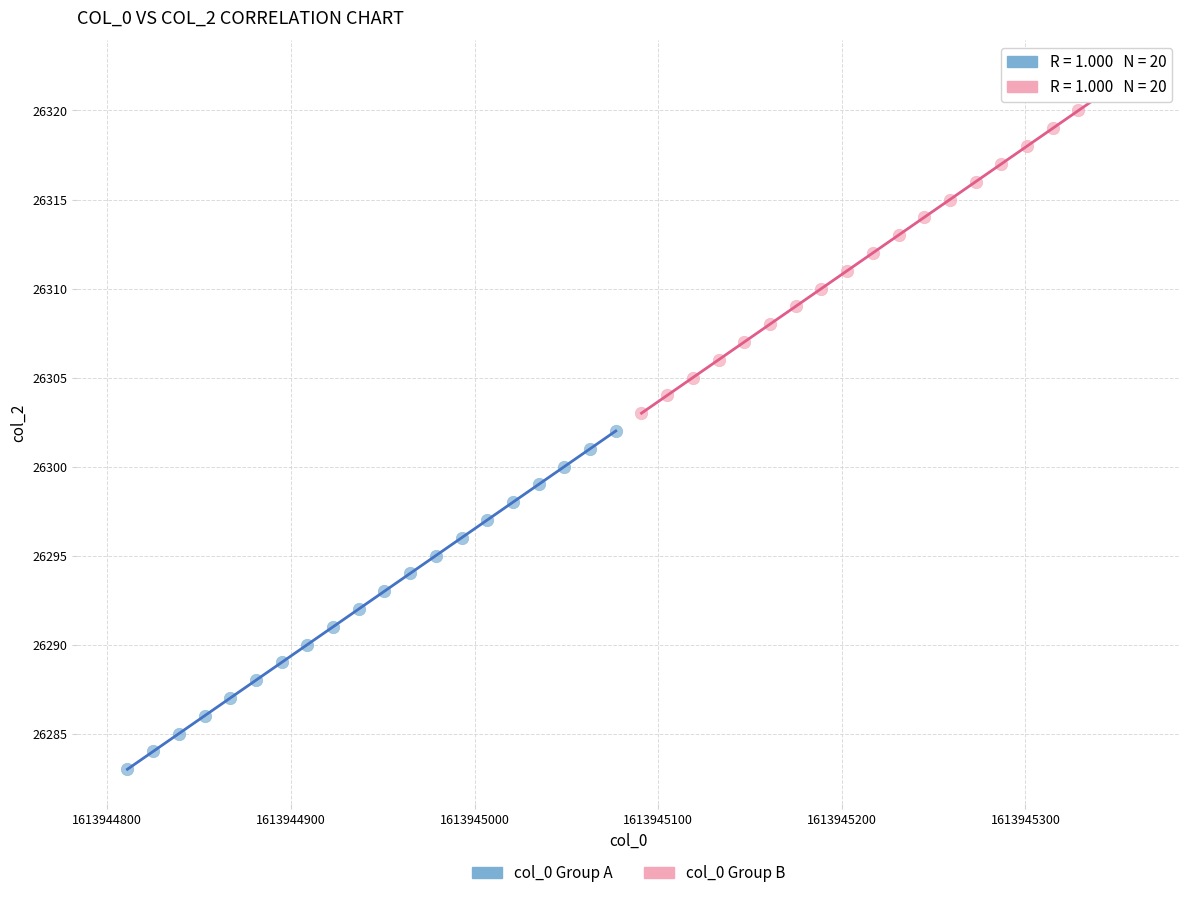

Which series contains the lowest Y value?

col_0 Group A